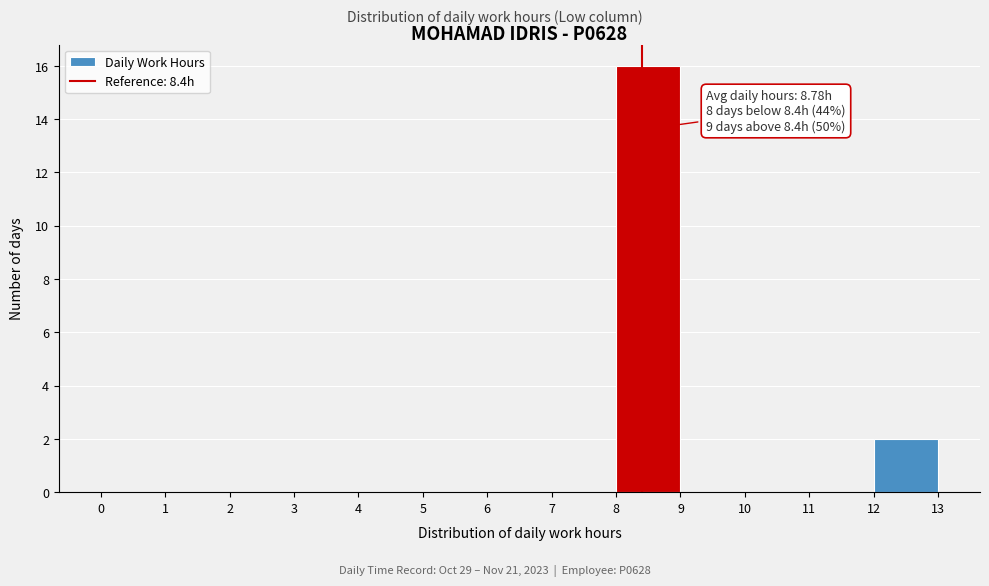

Over which range of the x-axis is the bar tallest?

8 to 9